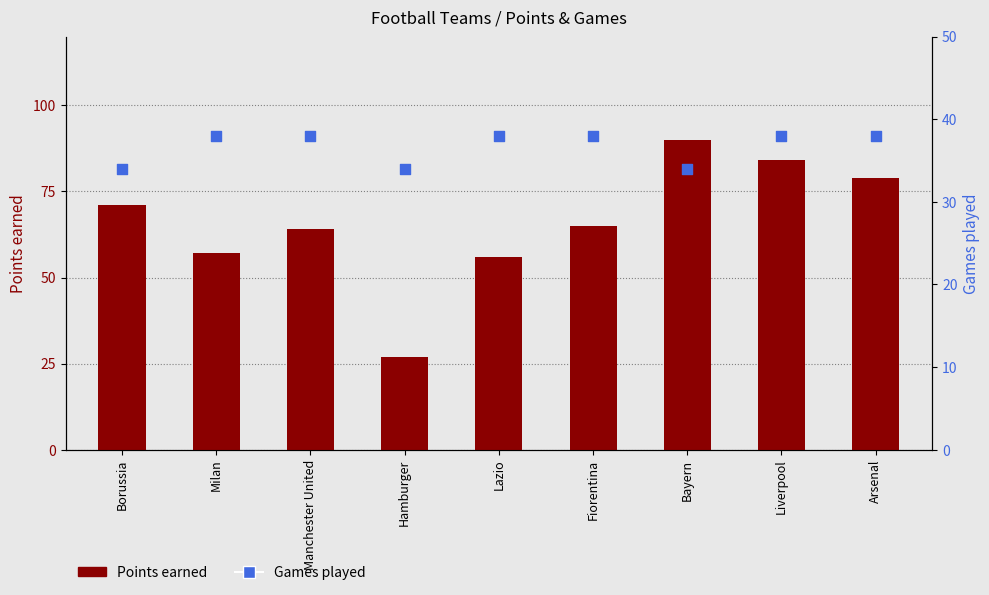

What are all the series names shown in the legend?

Points earned, Games played